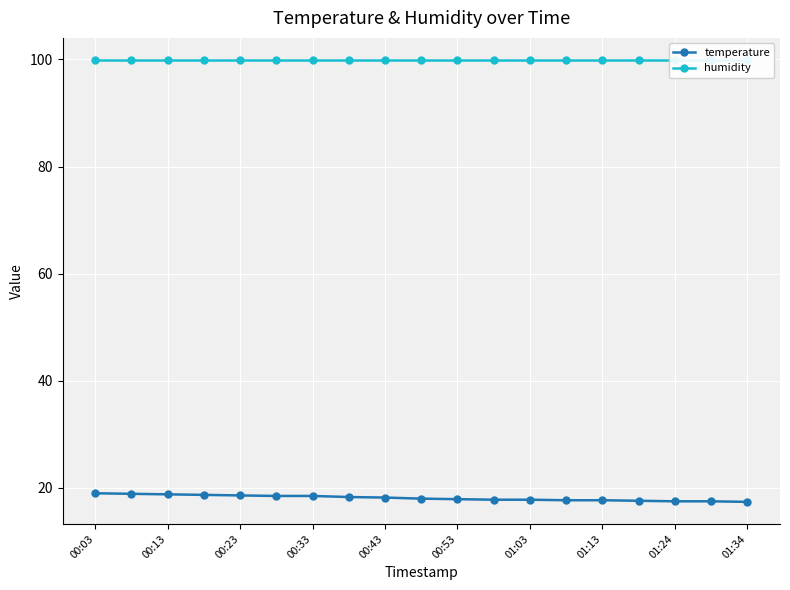

At which label is humidity closest to 99?

00:03